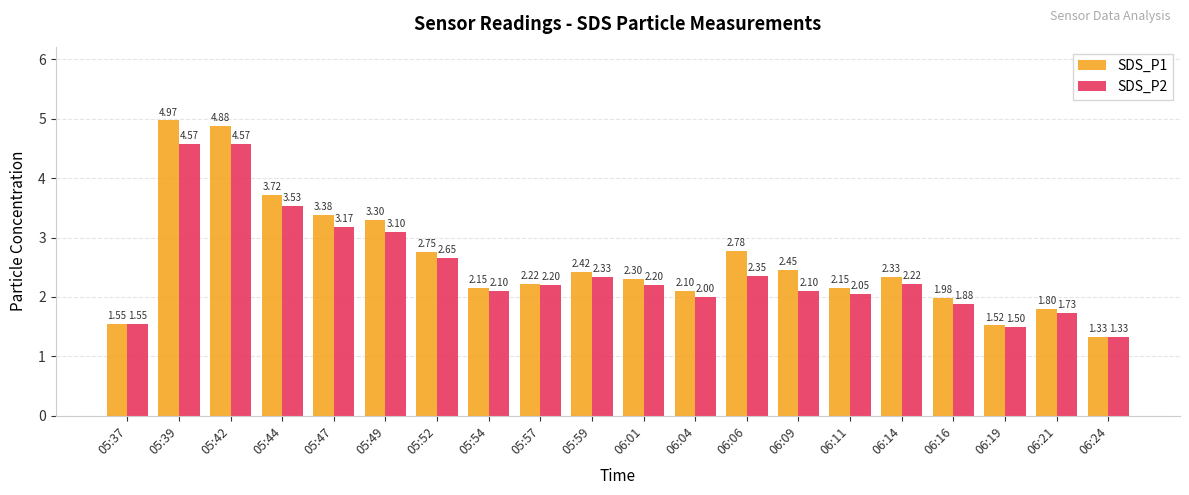

Which series has the largest total across all categories?

SDS_P1